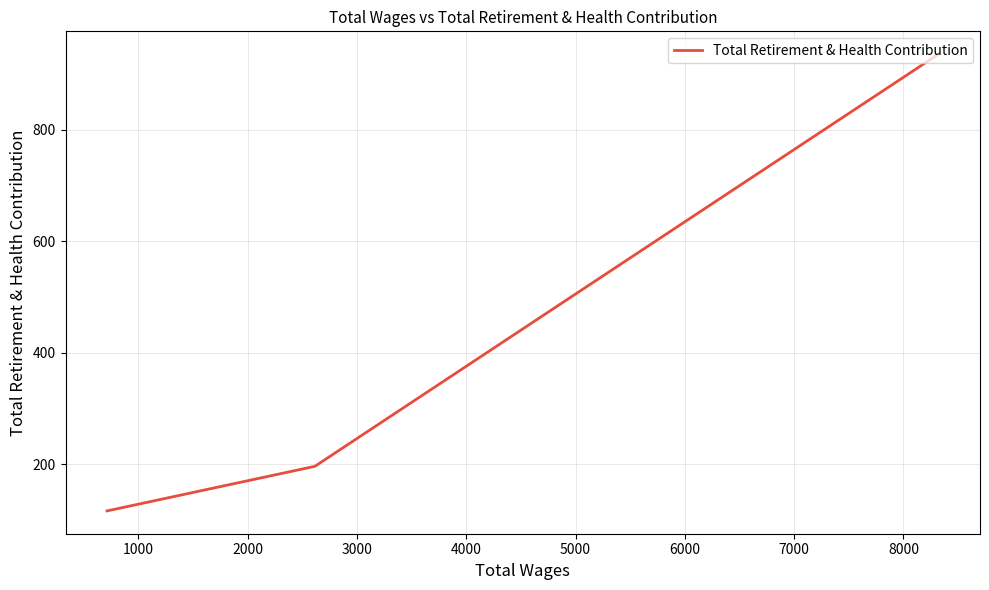

What is the average value?

416